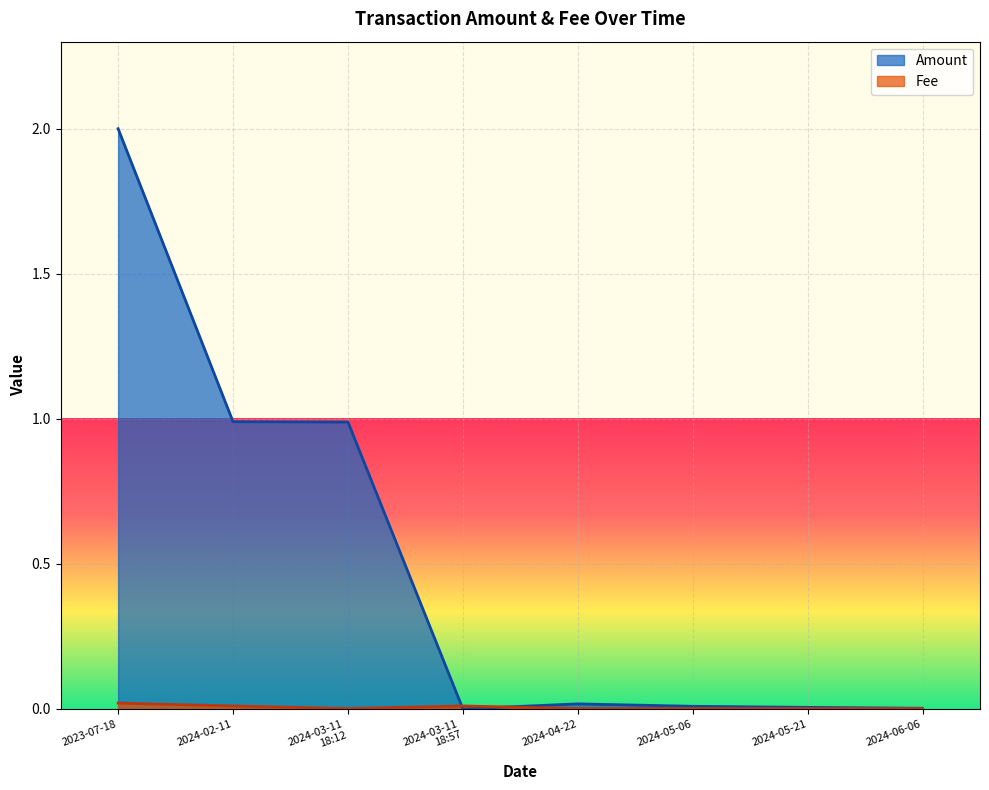

What is the label of the 5th point from the right?

2024-03-11
18:57